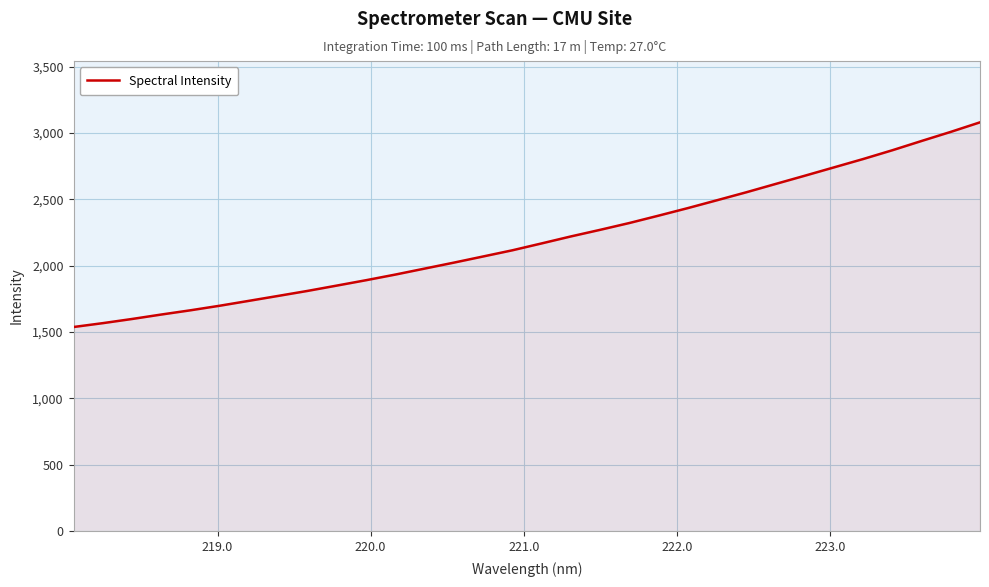

What is the minimum value shown in the chart?

1538.2